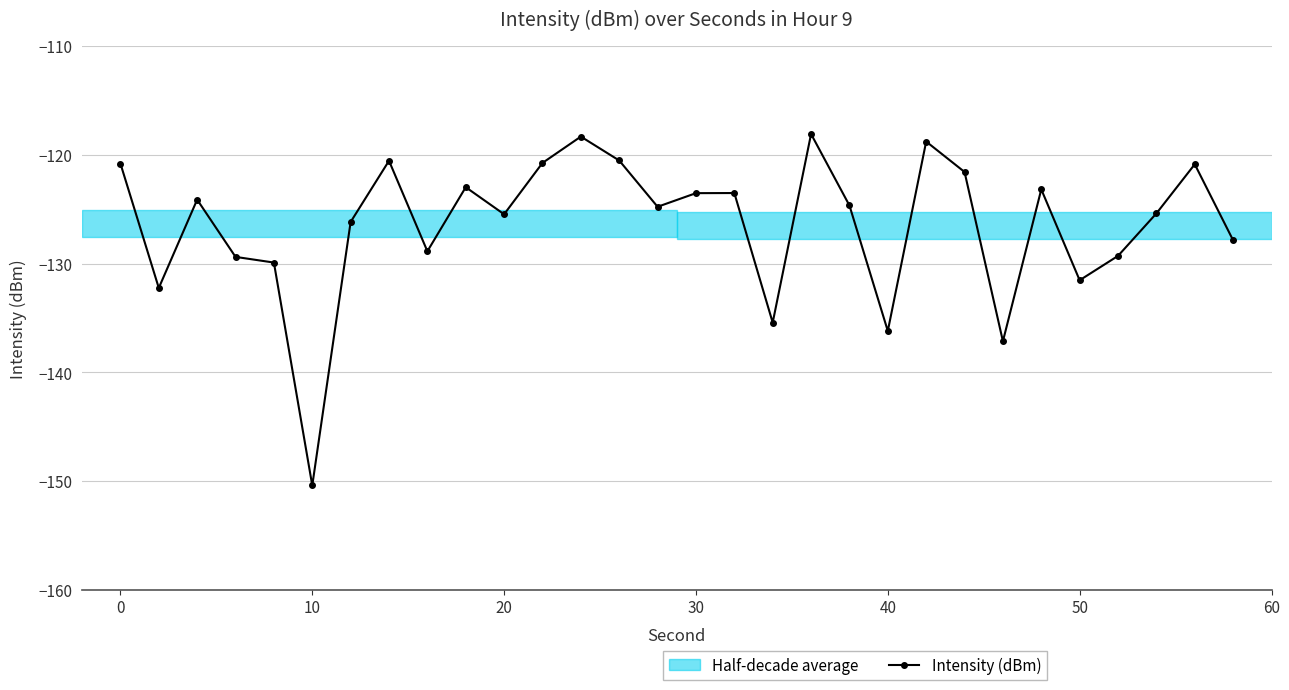

What is the average value?

-126.4